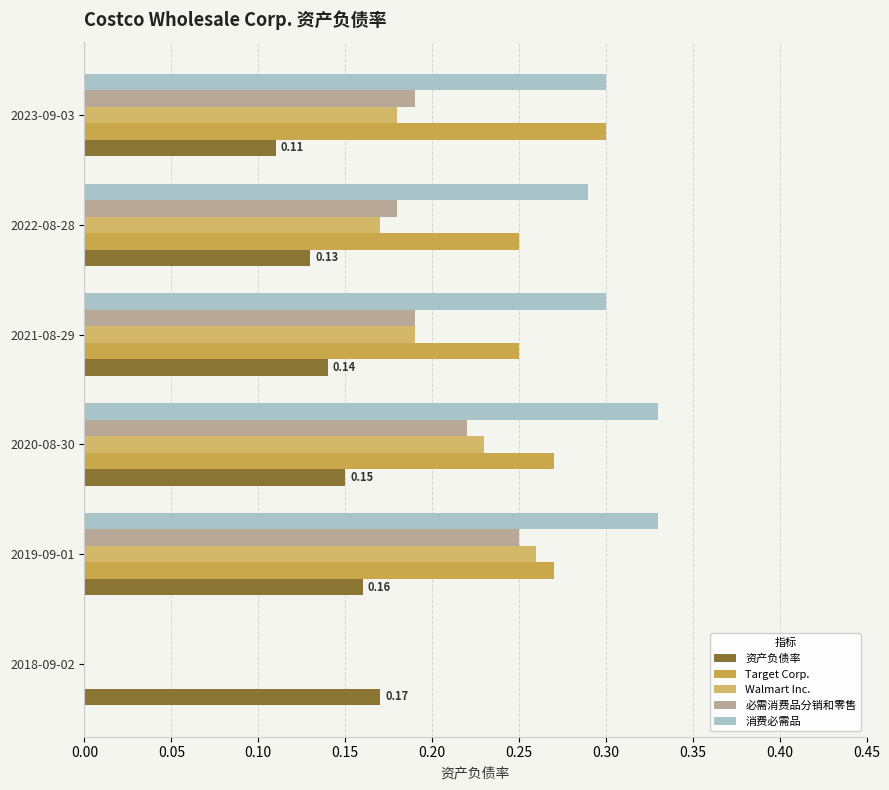

What is the maximum value for Walmart Inc.?

0.3